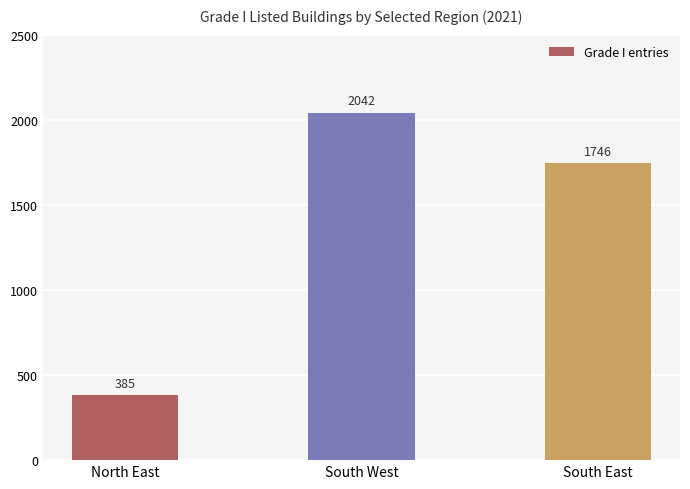

Is it true that the value at South West is 753?

False